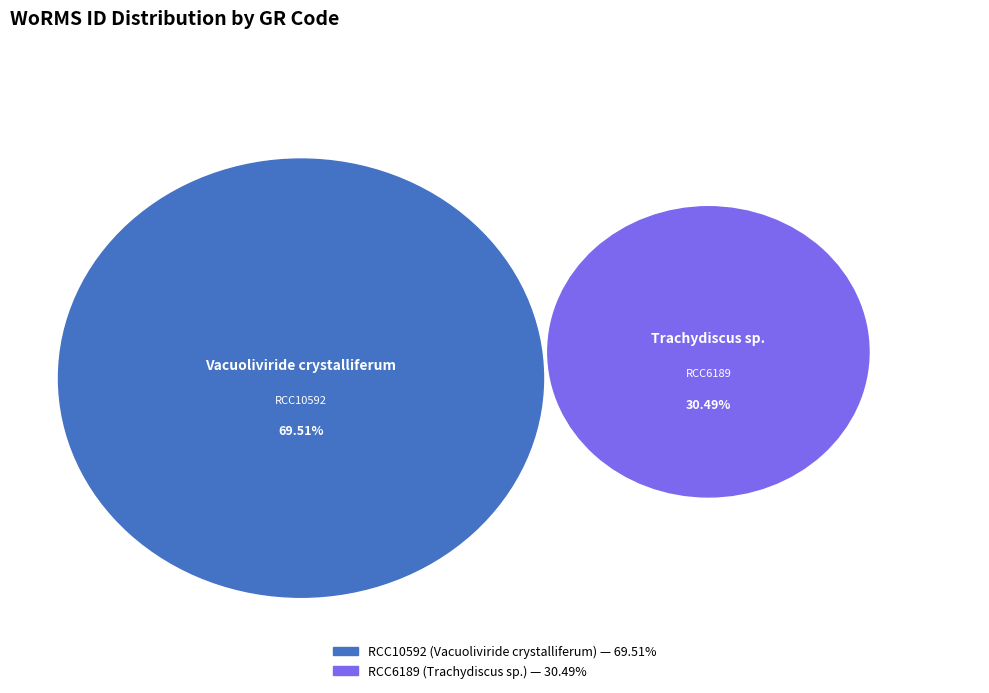

Is it true that RCC10592 (Vacuoliviride crystalliferum) is 61% of the pie?

False